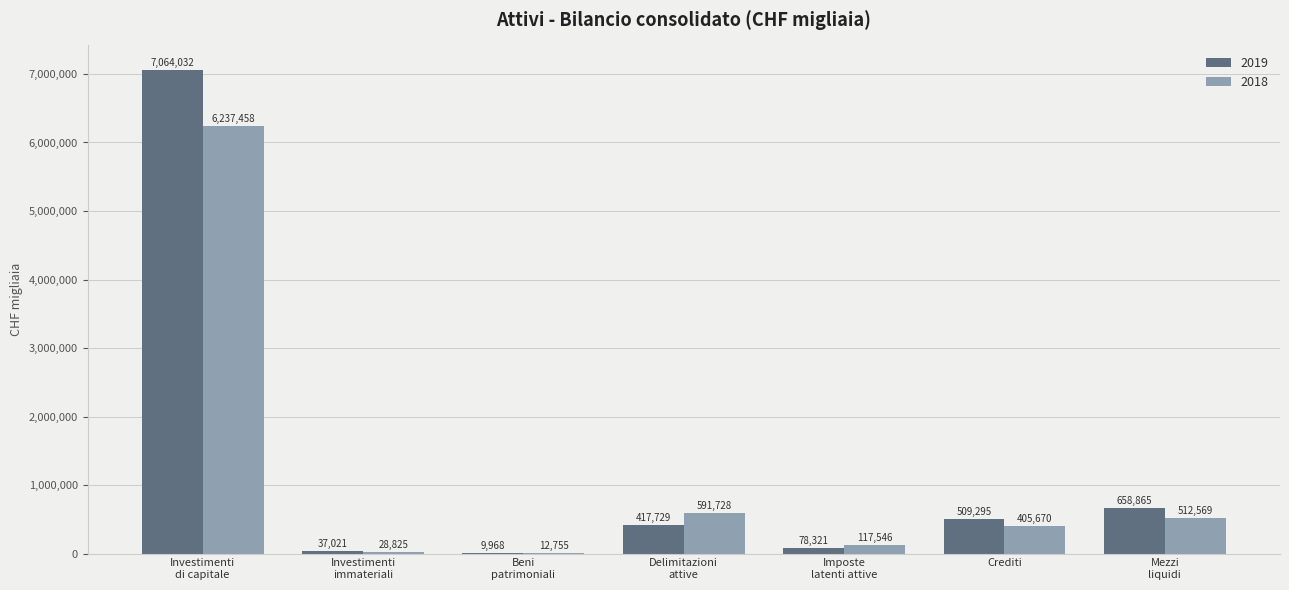

The 2019 series shows 509295 at Crediti. True or false?

True